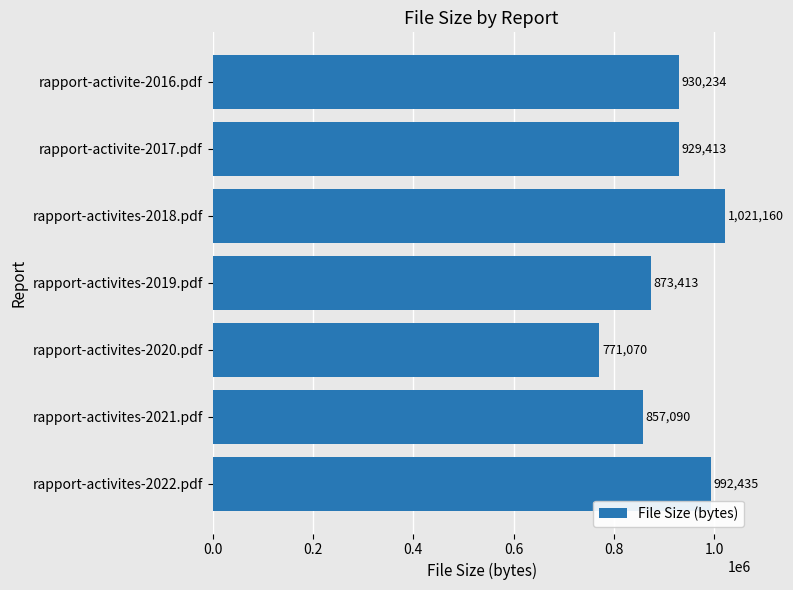

How many values are below 929413?

3